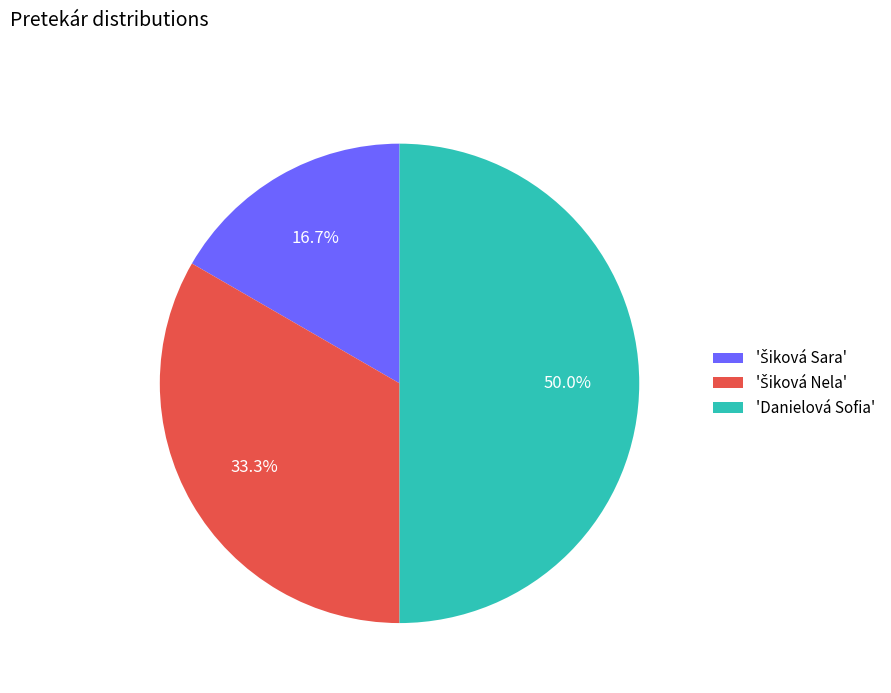

What is the largest slice in the pie chart?

'Danielová Sofia'